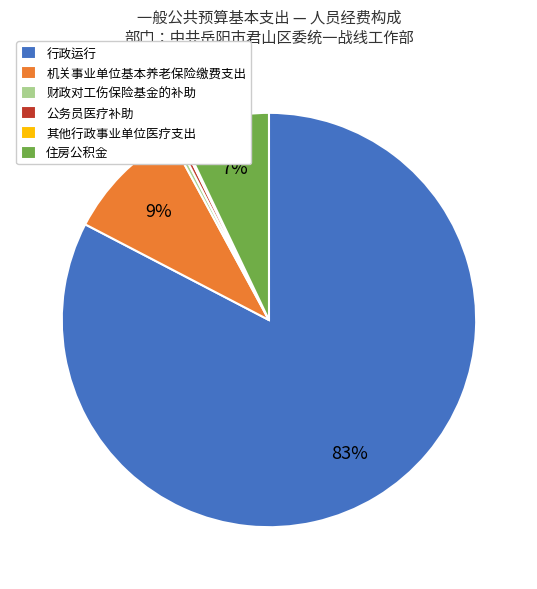

Between 行政运行 and 机关事业单位基本养老保险缴费支出, which is larger?

行政运行